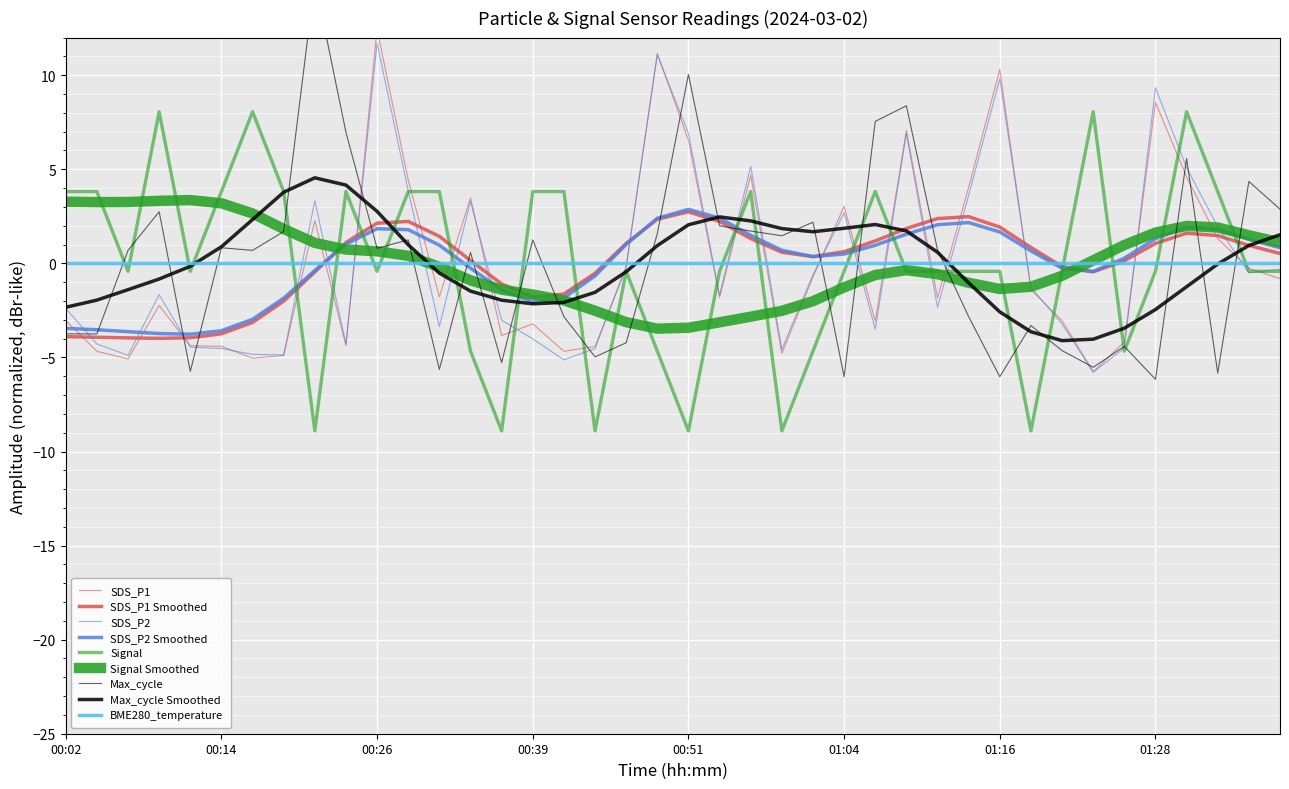

What is the value of the Signal point at the 24th from the left?

-8.9